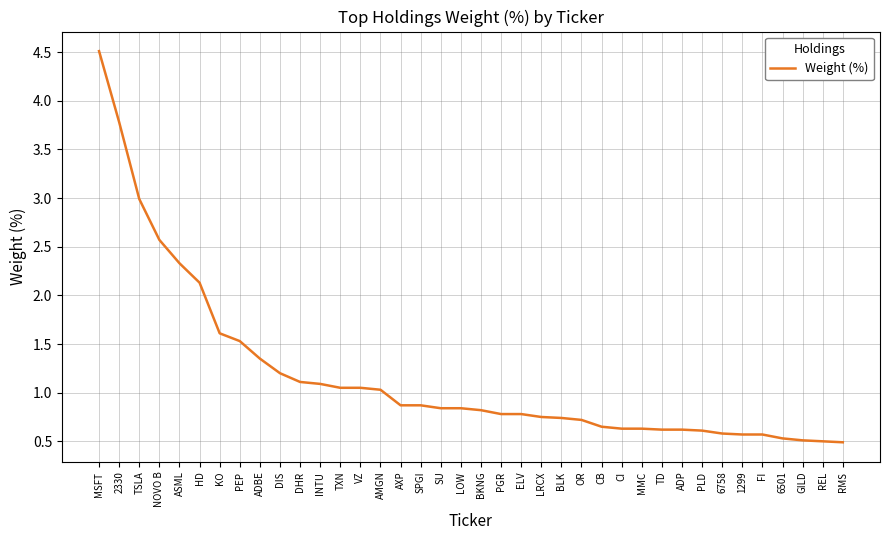

The chart shows a value of 0.8 at SU. True or false?

True